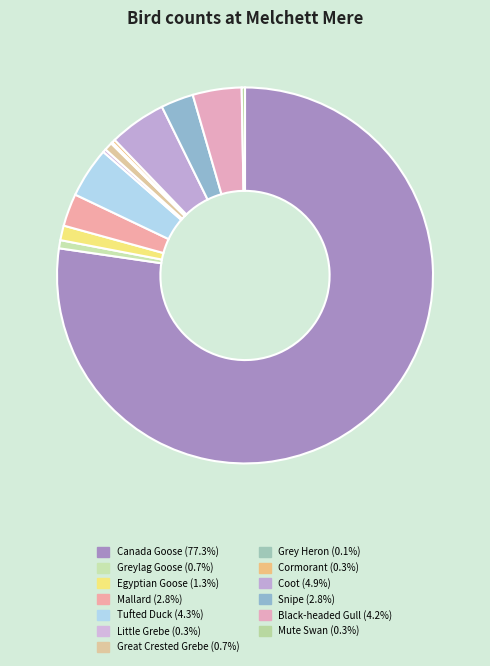

To the nearest percent, what is the difference between the Tufted Duck and Mallard slice percentages?

2%